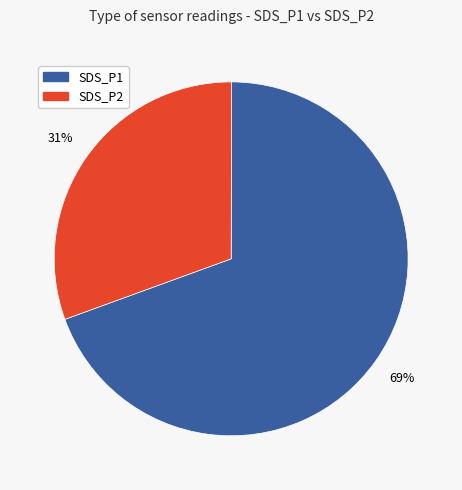

What percentage is the SDS_P1 slice, to the nearest percent?

69%